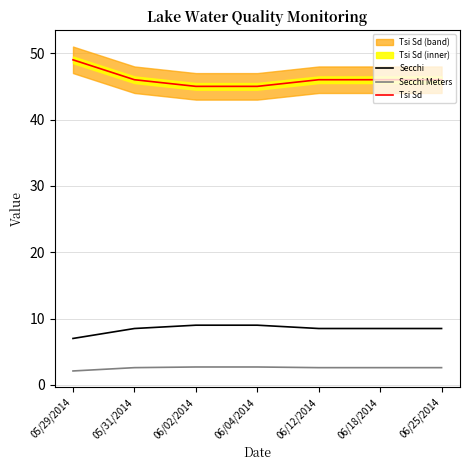

What is the minimum value shown in the chart?

2.1